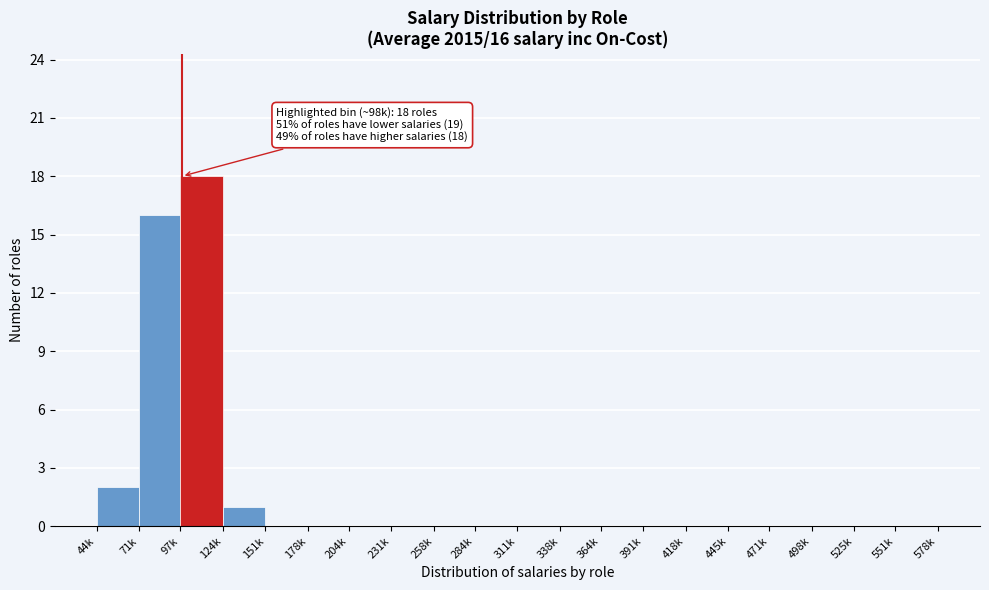

Reading left to right, transcribe all the data shown in this chart.

44k=2	71k=16	97k=18	124k=1	151k=0	178k=0	204k=0	231k=0	258k=0	284k=0	311k=0	338k=0	364k=0	391k=0	418k=0	445k=0	471k=0	498k=0	525k=0	551k=0